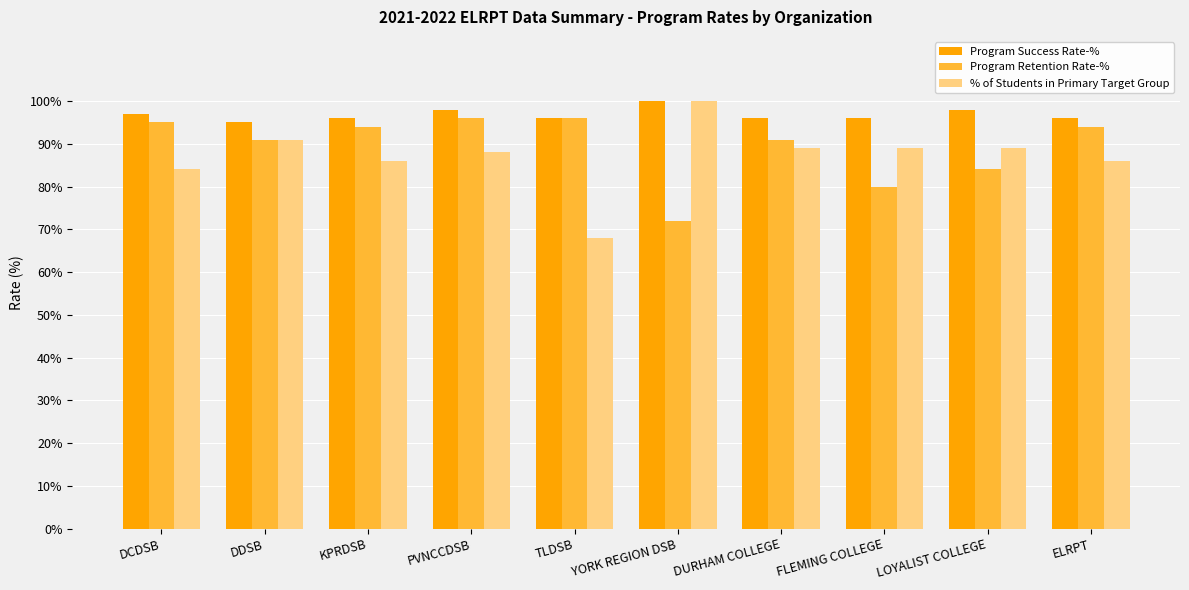

At which category does the chart reach its peak across all series?

YORK REGION DSB